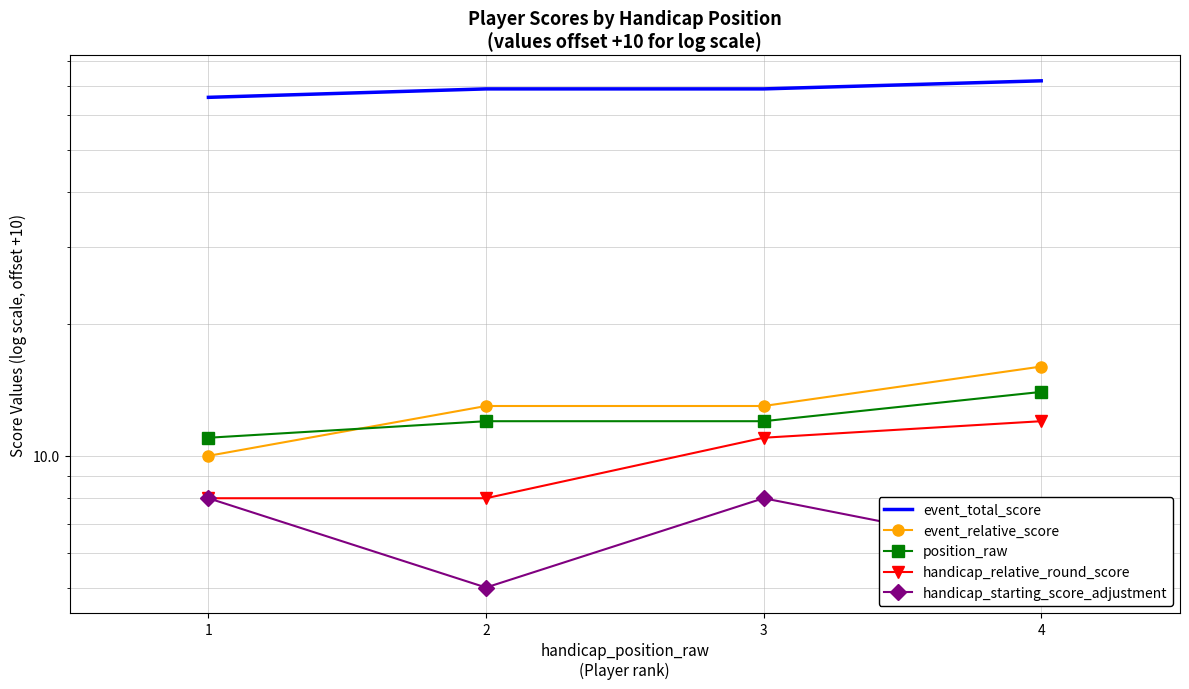

What is the average value of the handicap_starting_score_adjustment series?

7